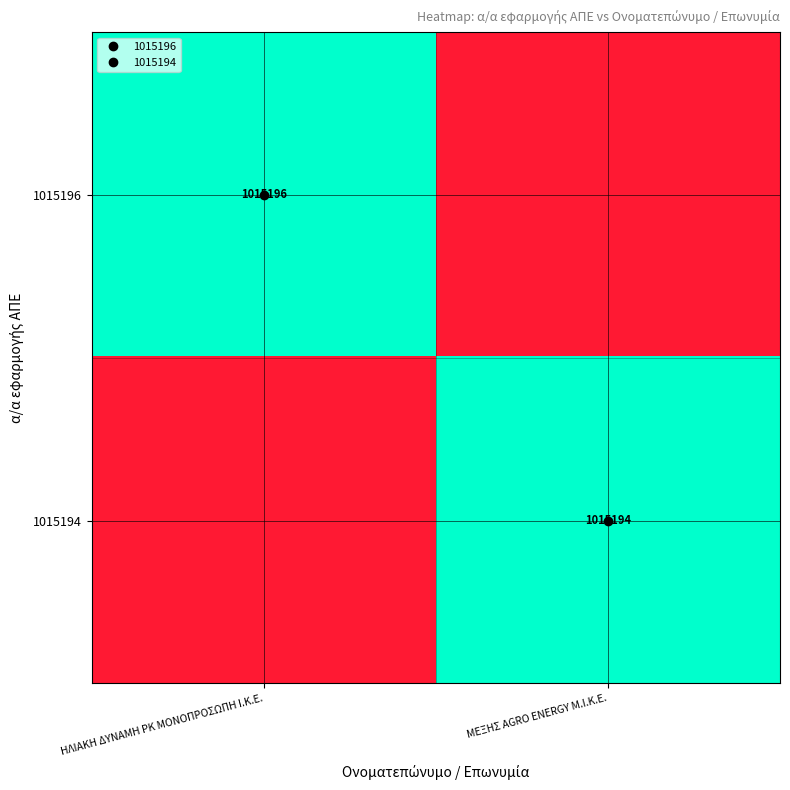

Rank the series at ΜΕΞΗΣ AGRO ENERGY Μ.Ι.Κ.Ε. from lowest to highest value.

1015196, 1015194